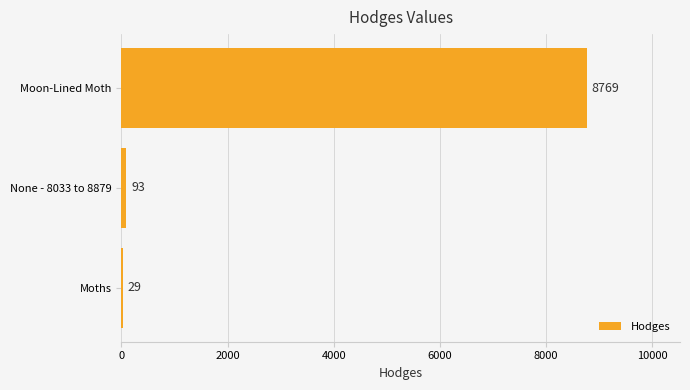

Does the chart contain stacked bars?

No